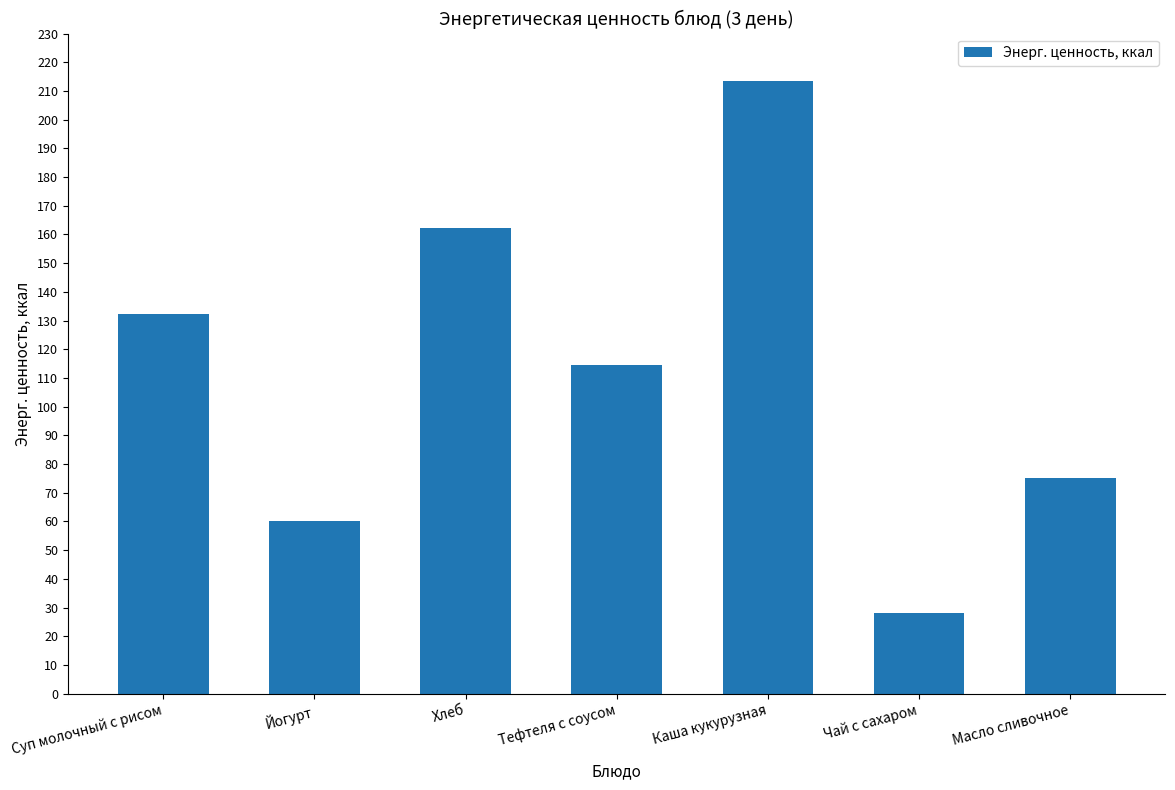

Between Каша кукурузная and Тефтеля с соусом, which is larger?

Каша кукурузная